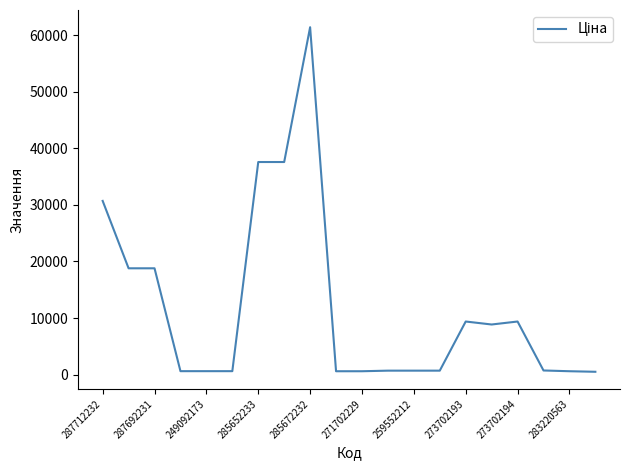

Does the chart have visible grid lines?

No